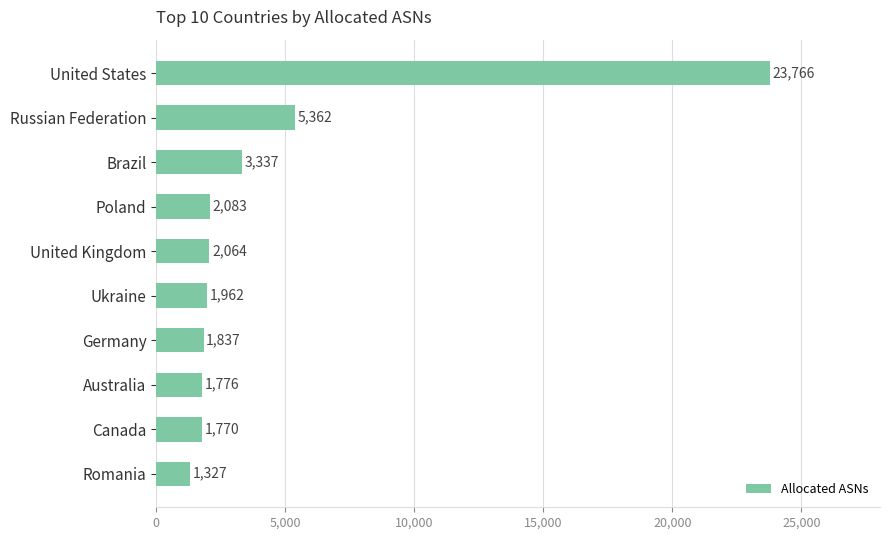

What is the ratio of the value at Brazil to the value at Ukraine?

1.7